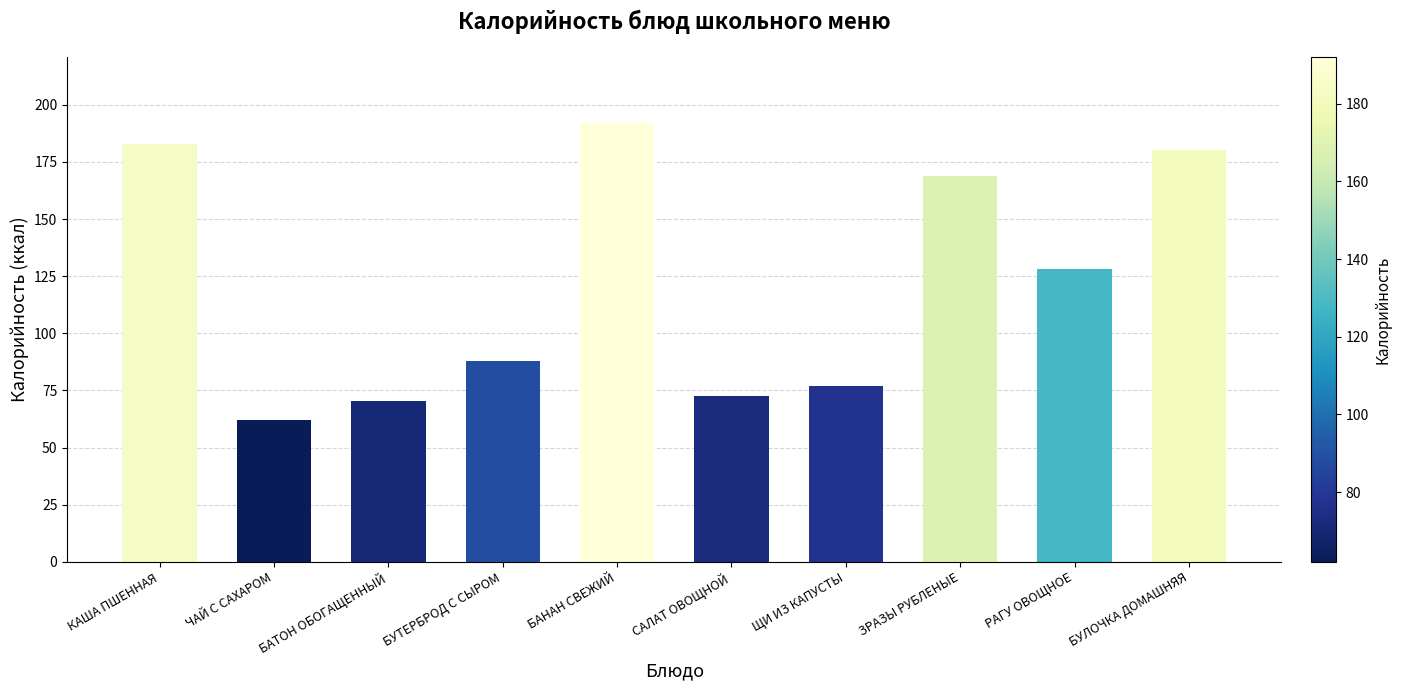

How many data points does each series have?

10